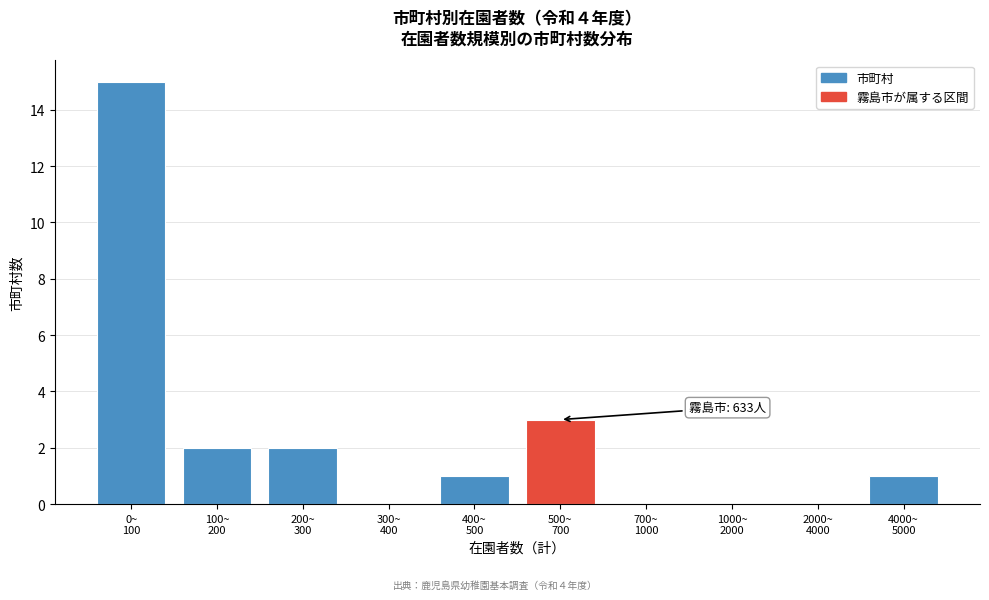

What is the maximum value shown in the chart?

15